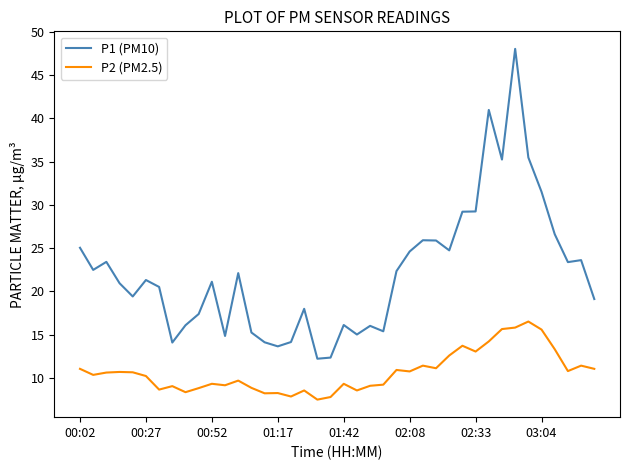

True or false: P1 (PM10) and P2 (PM2.5) cross at least once.

False